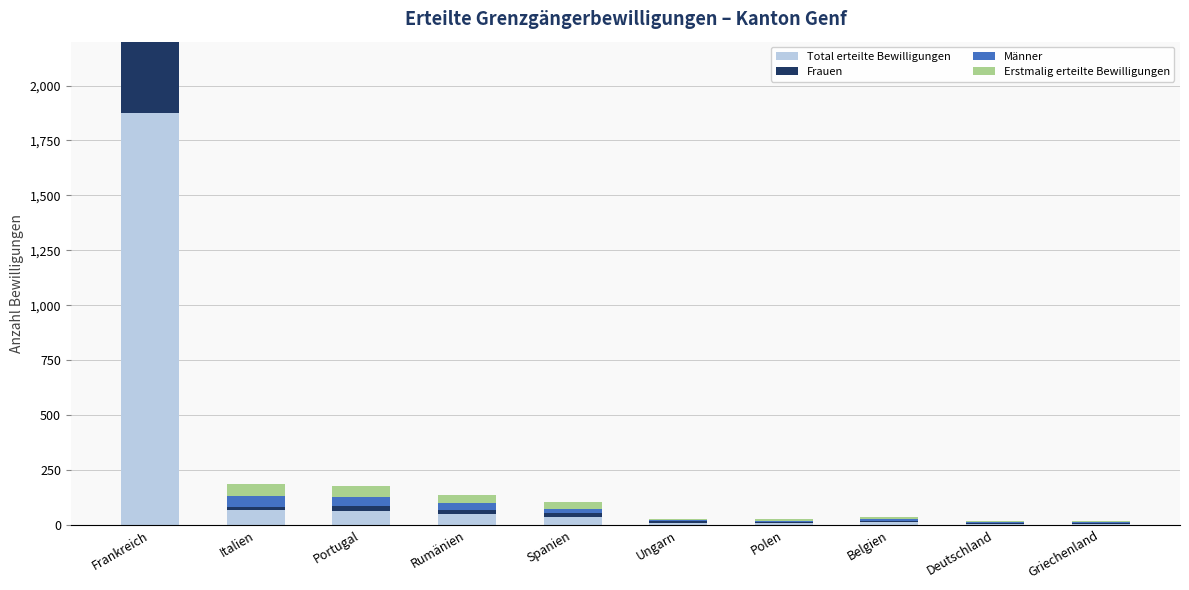

What is the label of the 9th bar from the left?

Deutschland